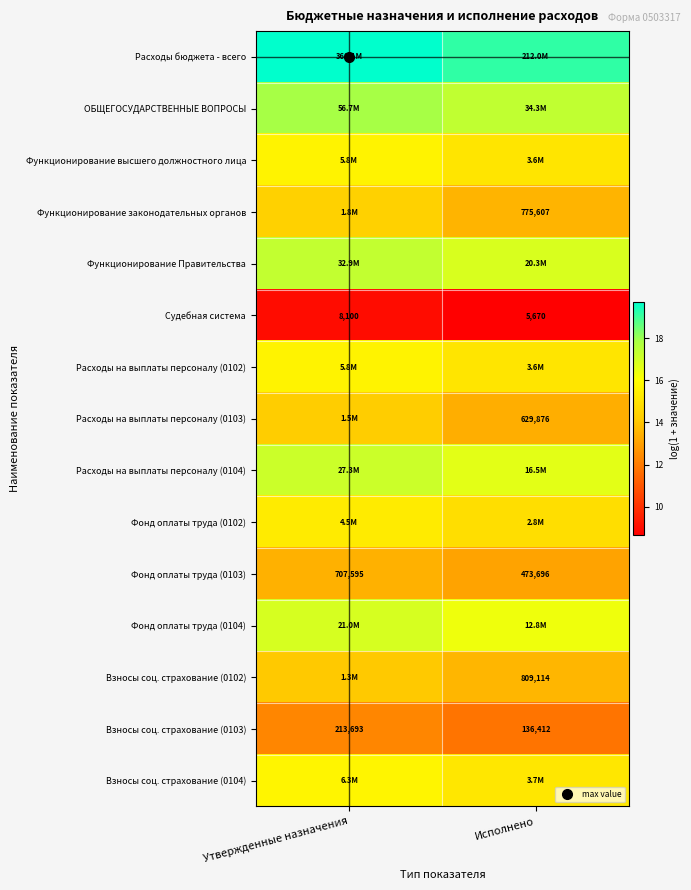

How many categories are shown in the chart?

2